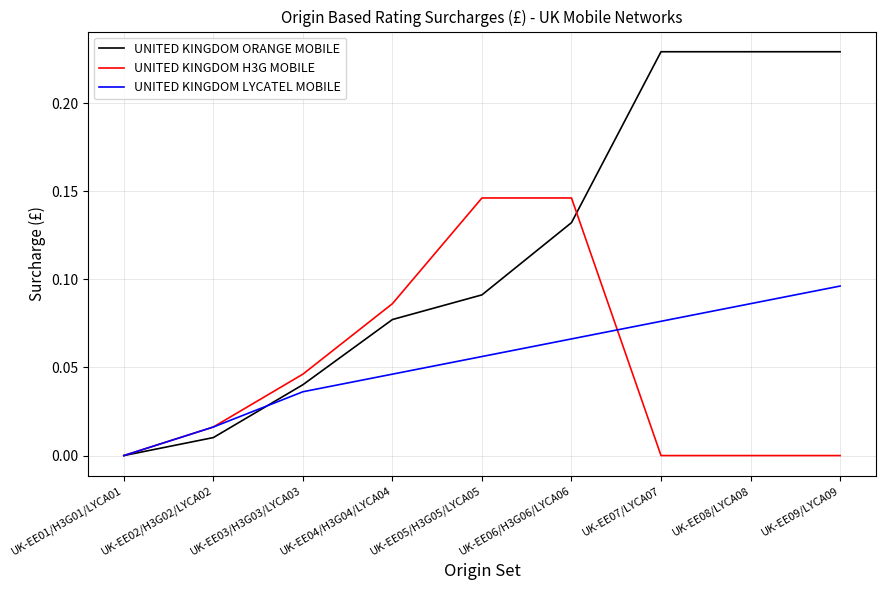

The UNITED KINGDOM ORANGE MOBILE series shows 0.0 at UK-EE09/LYCA09. True or false?

False